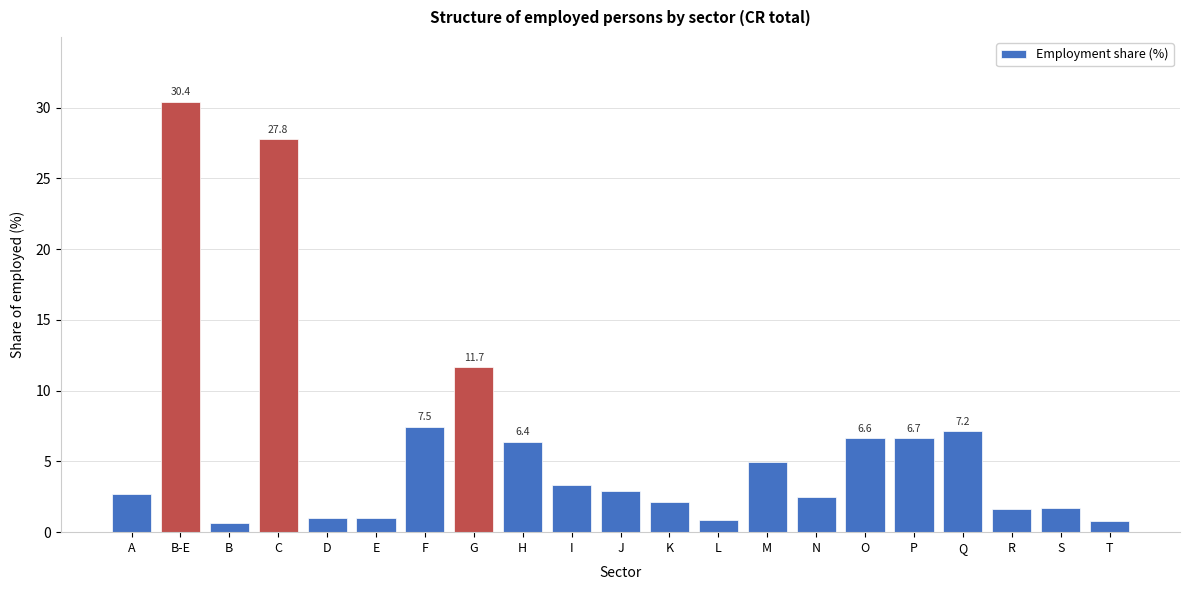

What is the sum of the values at Q and N?

9.6